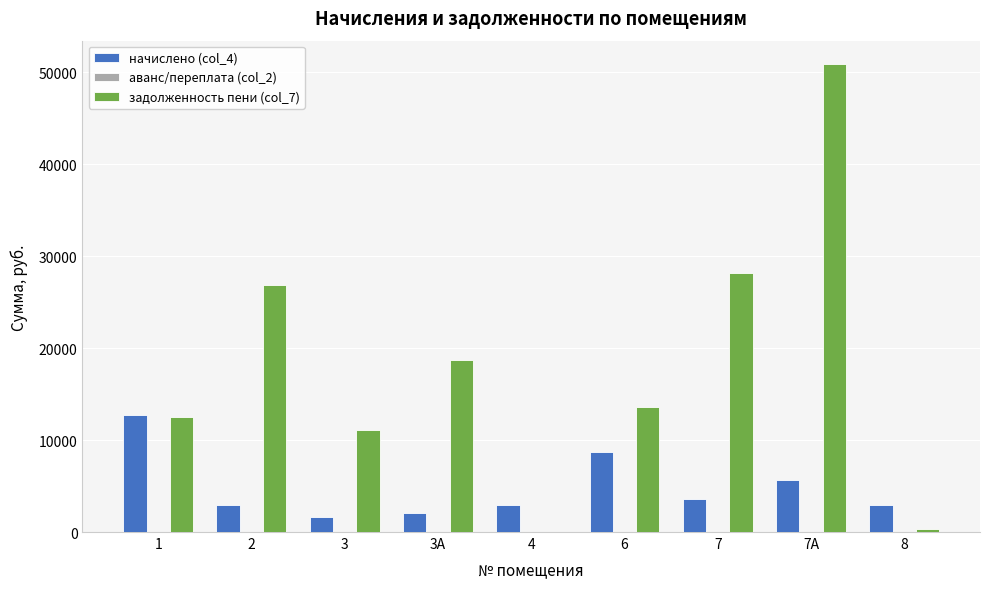

What is the total value across all series at 6?

22286.3